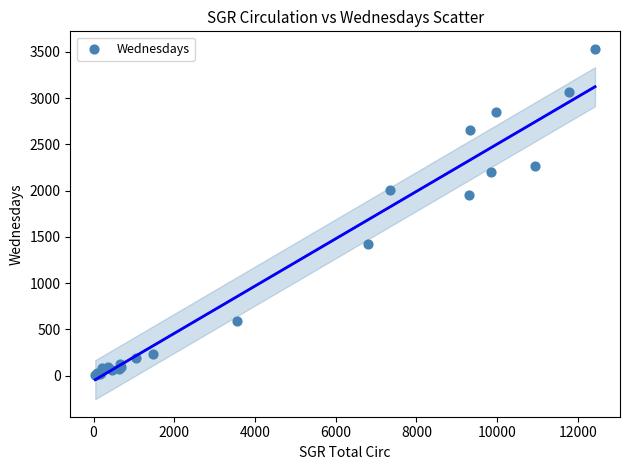

What Y value in the scatter plot is closest to 1771?

1950